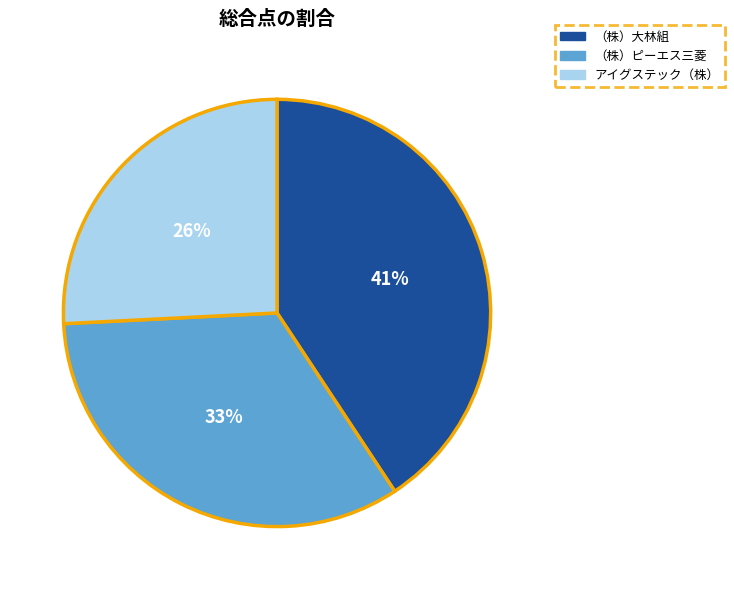

How many segments does this pie chart have?

3